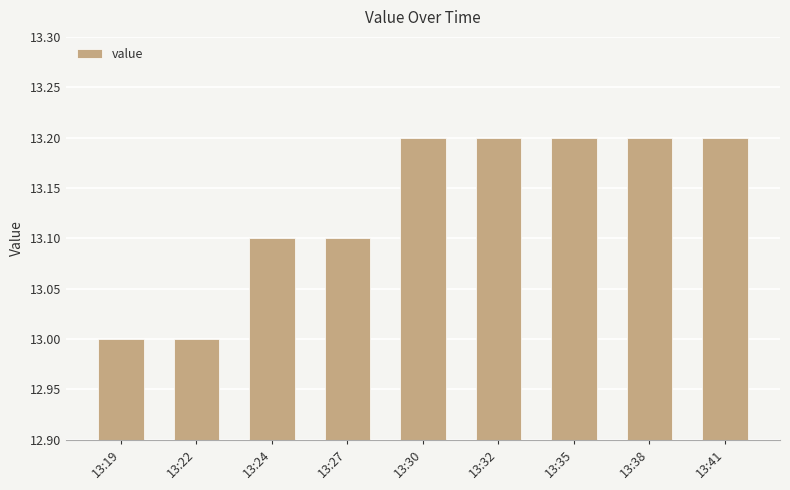

Is it true that the value at 13:27 is 17.2?

False